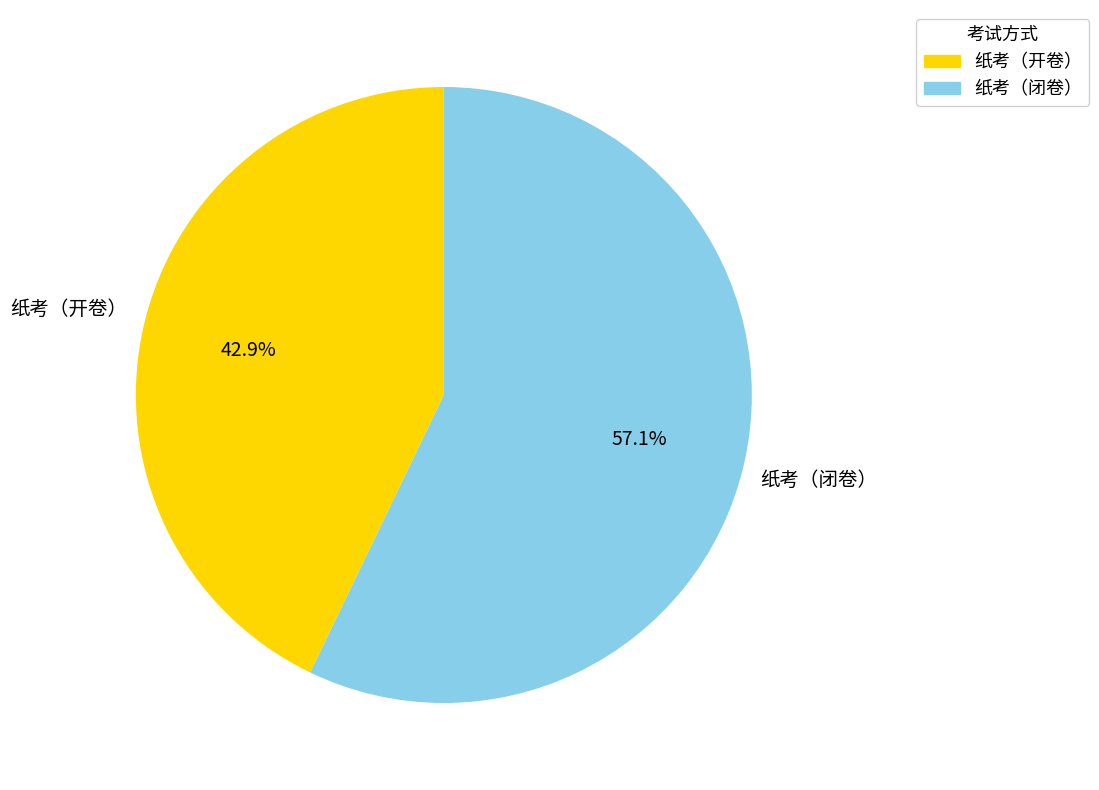

Count the number of slices in the pie.

2